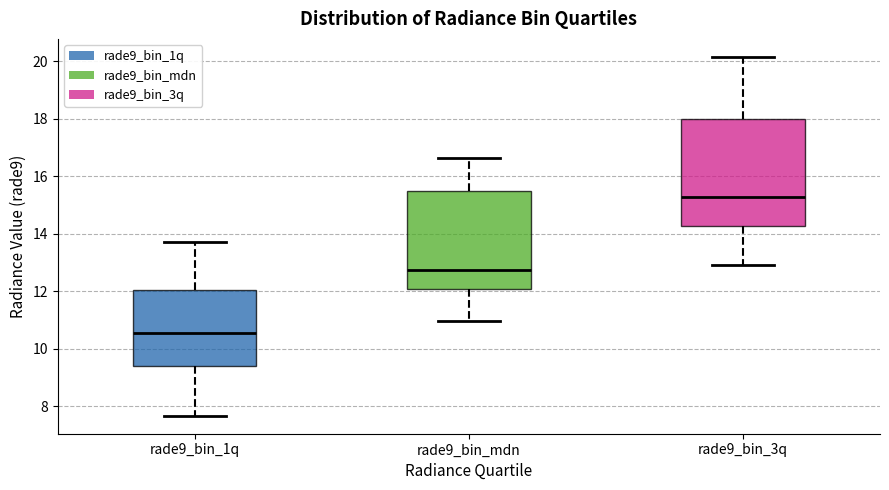

Reading left to right, read every box against the y-axis: the position of its median line, the range the box covers, and the ends of its whiskers. The values are not printed on the chart, so give them approximately, as read against the axis.

rade9_bin_1q: median 10.6, box 9.4 to 12.0, whiskers 7.6 to 13.8
rade9_bin_mdn: median 12.8, box 12.0 to 15.4, whiskers 11.0 to 16.6
rade9_bin_3q: median 15.2, box 14.2 to 18.0, whiskers 13.0 to 20.2